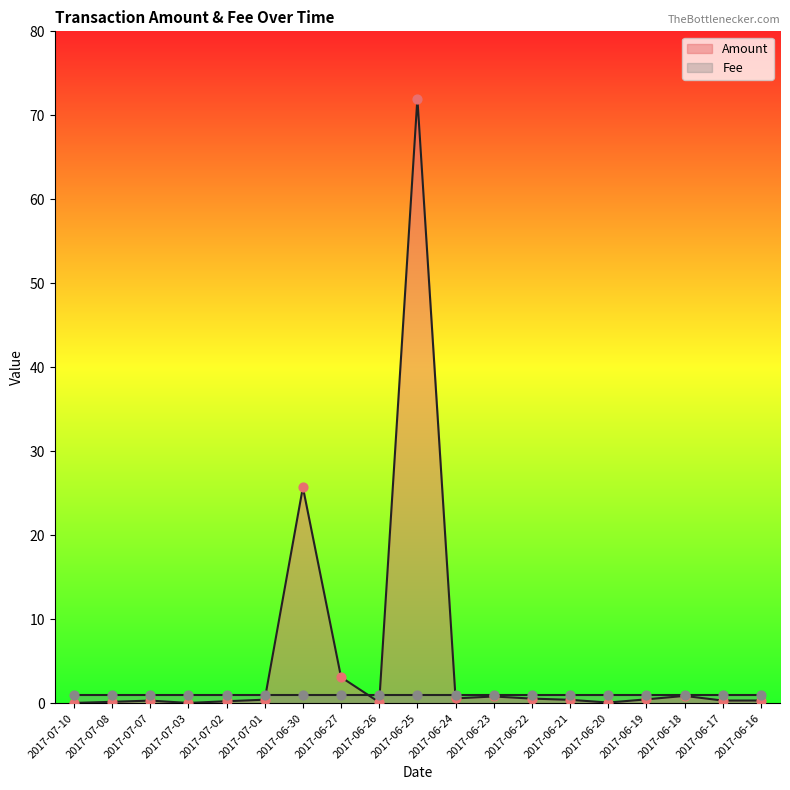

Which has a higher value, 2017-06-30 or 2017-06-26?

2017-06-30